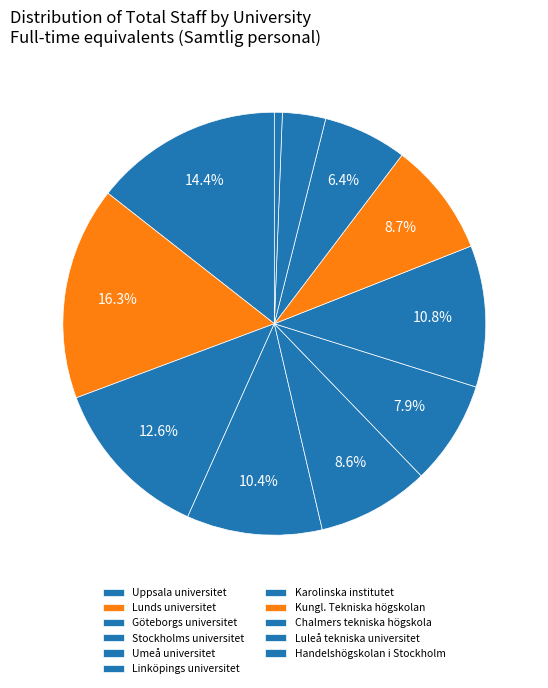

What percentage is the Karolinska institutet slice, to the nearest percent?

11%